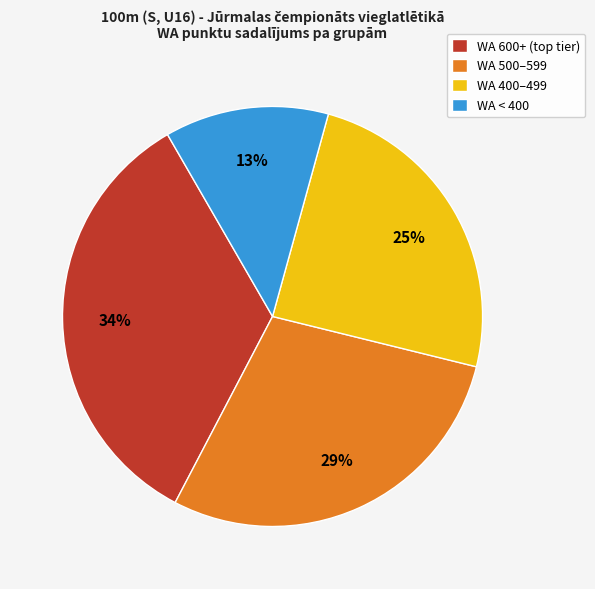

Is it true that WA < 400 is 1% of the pie?

False